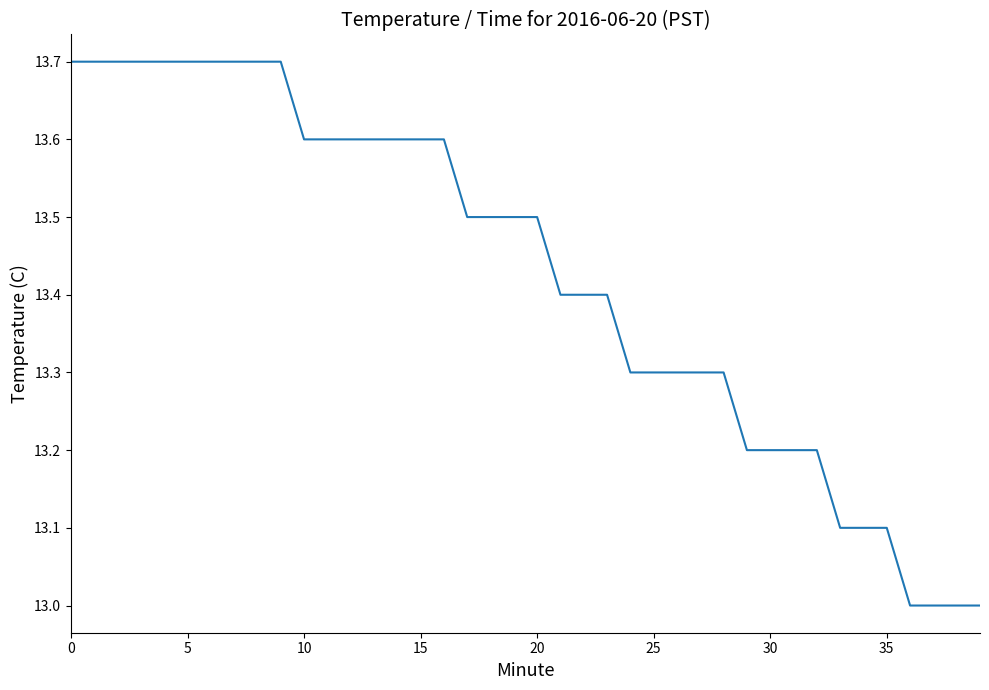

What is the difference between the maximum and minimum values?

0.7